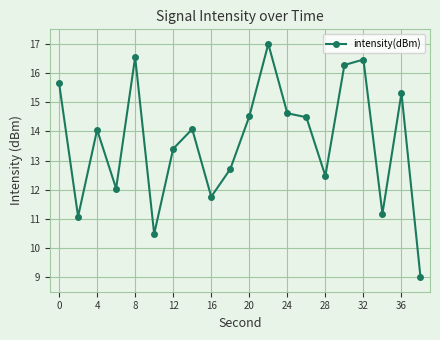

What is the value of the 19th point from the left?

15.3